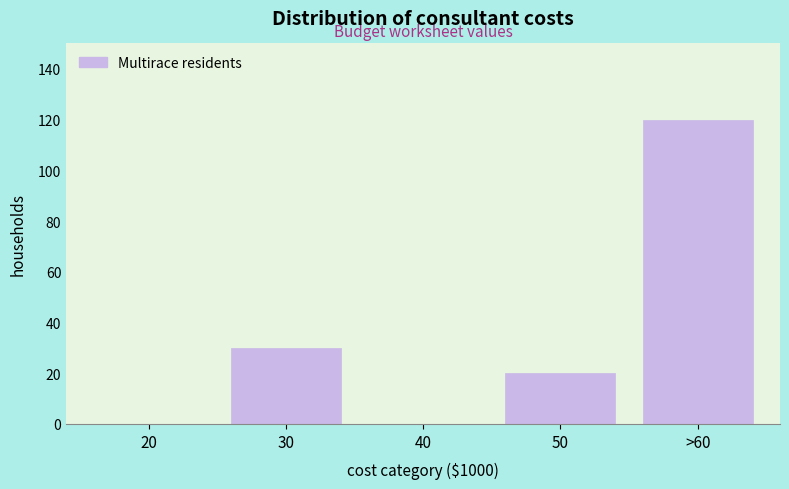

Reading left to right, extract all data points from this chart.

20=0	30=30	40=0	50=20	>60=120